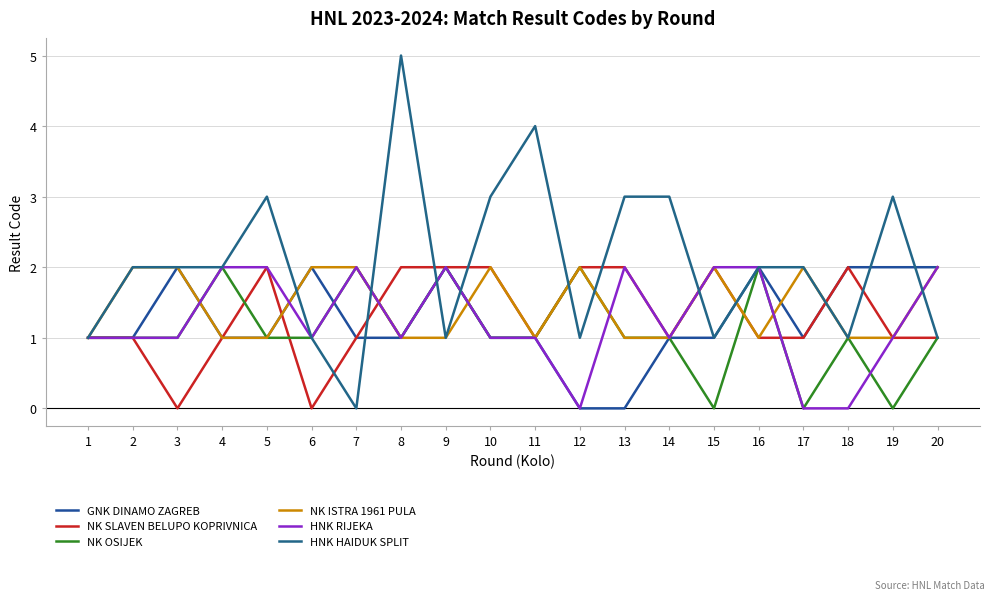

How many series are shown in this chart?

6